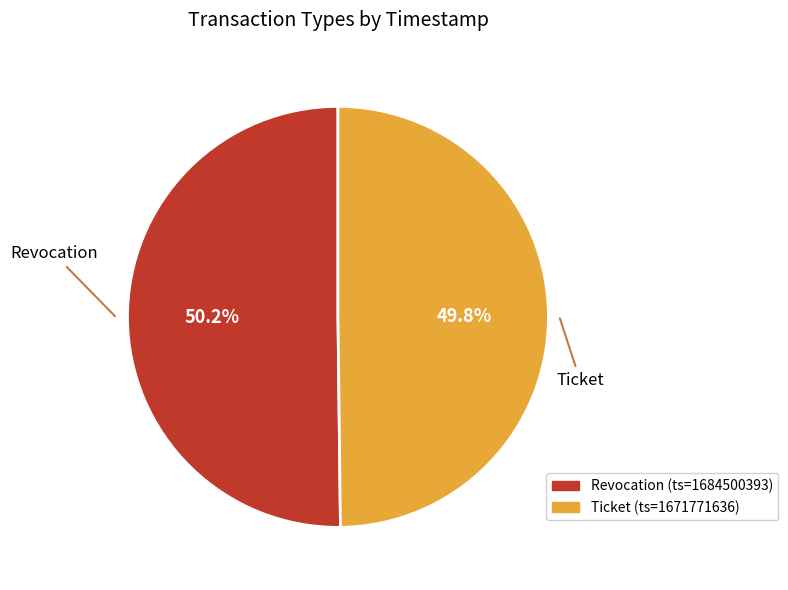

To the nearest percent, what percentage of the pie is Ticket?

50%